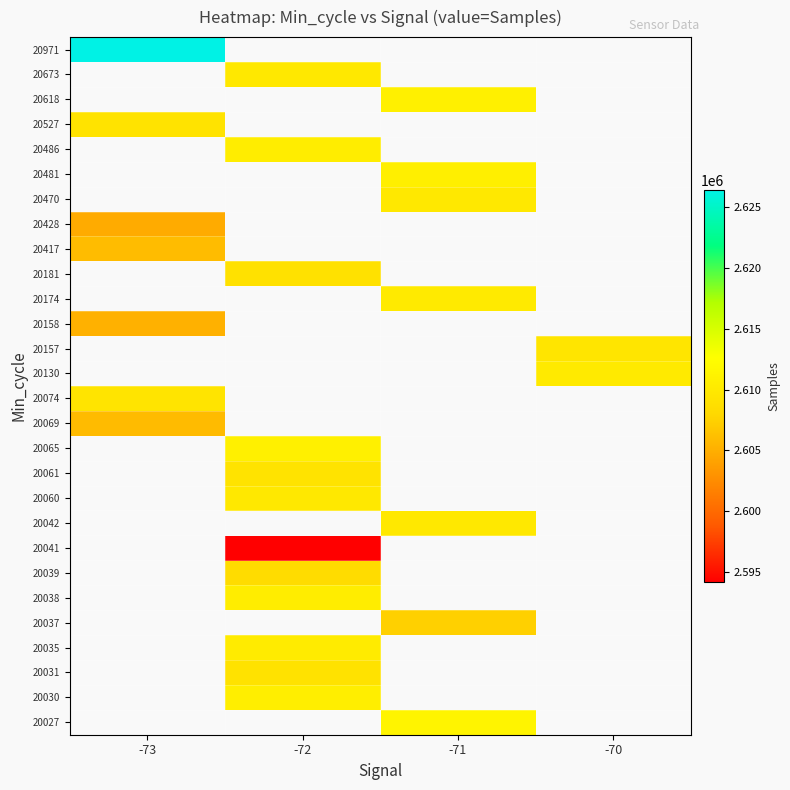

Which label corresponds to the smallest value in the chart?

-72